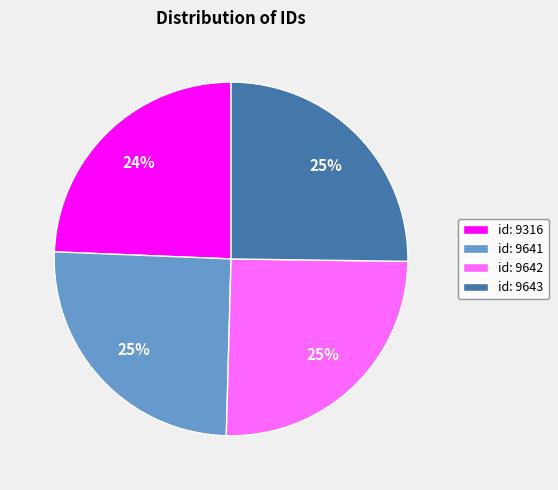

Between id: 9643 and id: 9316, which is larger?

id: 9643